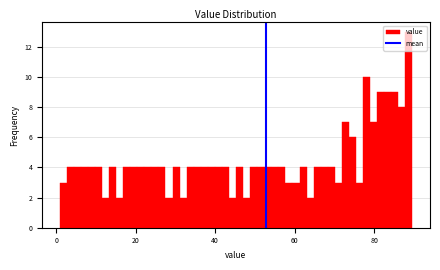

Around what value on the x-axis is the tallest bar? Give the approximate position of its centre, as read against the axis.

88